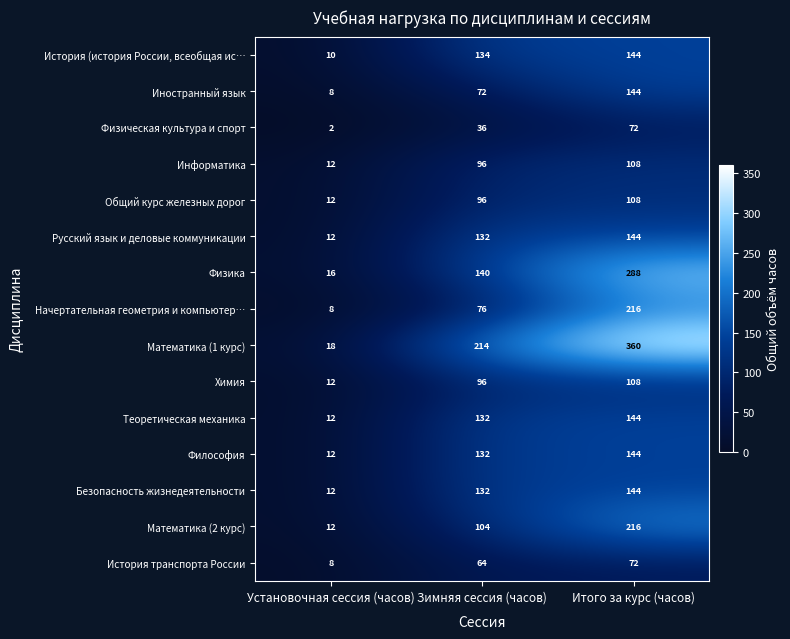

True or false: Химия has a value of 45 at Зимняя сессия (часов).

False